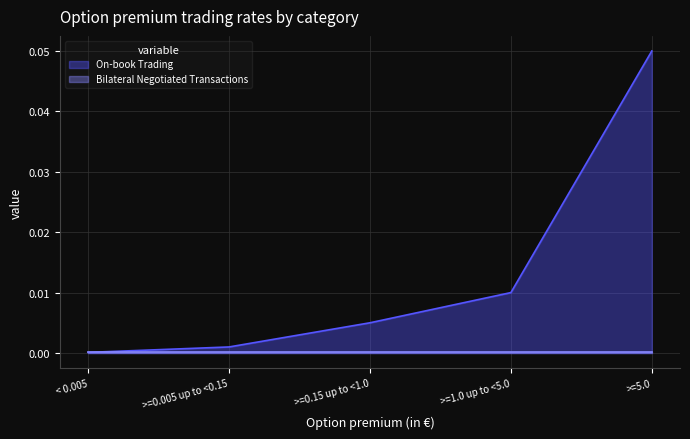

Rank the categories by value from highest to lowest.

>=5.0, >=1.0 up to <5.0, >=0.15 up to <1.0, >=0.005 up to <0.15, < 0.005